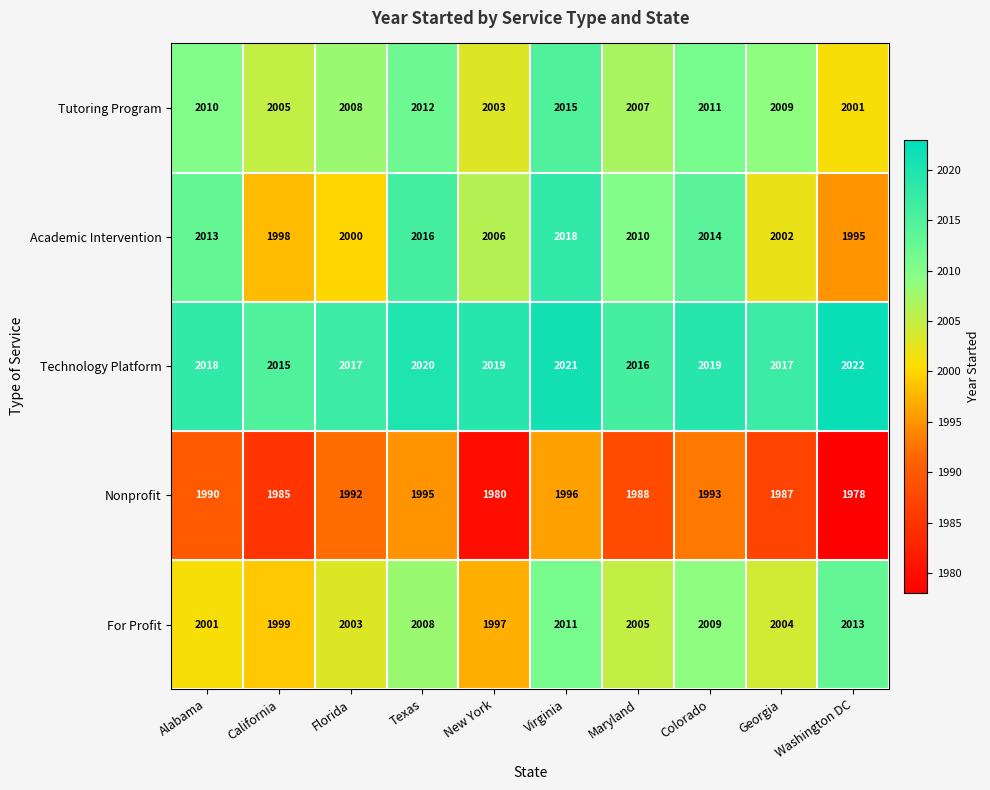

The value of Tutoring Program at Colorado is 2011. True or false?

True